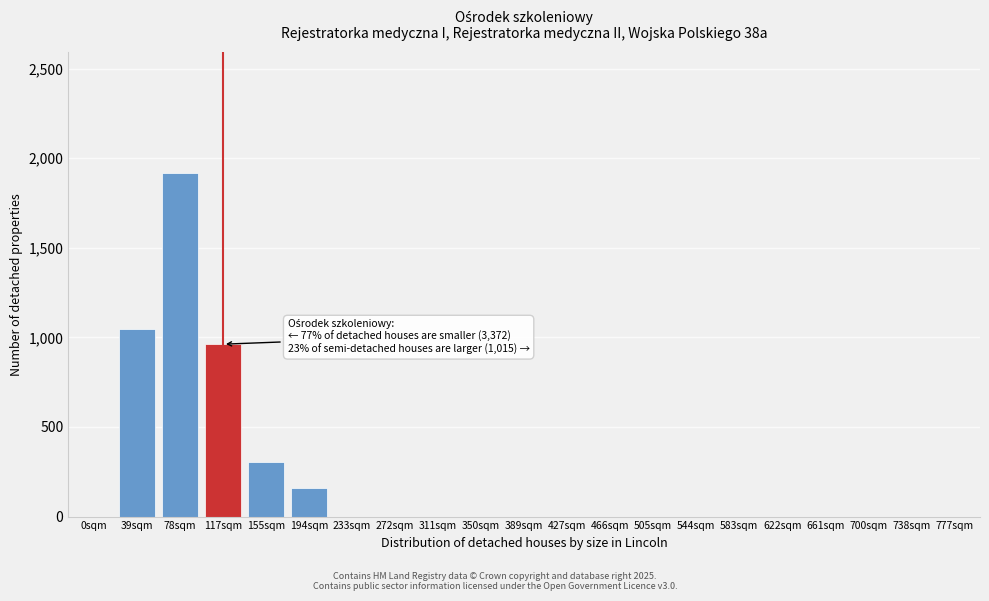

Reading left to right, what are all the values shown in this chart?

0sqm=0	39sqm=1044	78sqm=1920	117sqm=962	155sqm=302	194sqm=162	233sqm=0	272sqm=0	311sqm=0	350sqm=0	389sqm=0	427sqm=0	466sqm=0	505sqm=0	544sqm=0	583sqm=0	622sqm=0	661sqm=0	700sqm=0	738sqm=0	777sqm=0